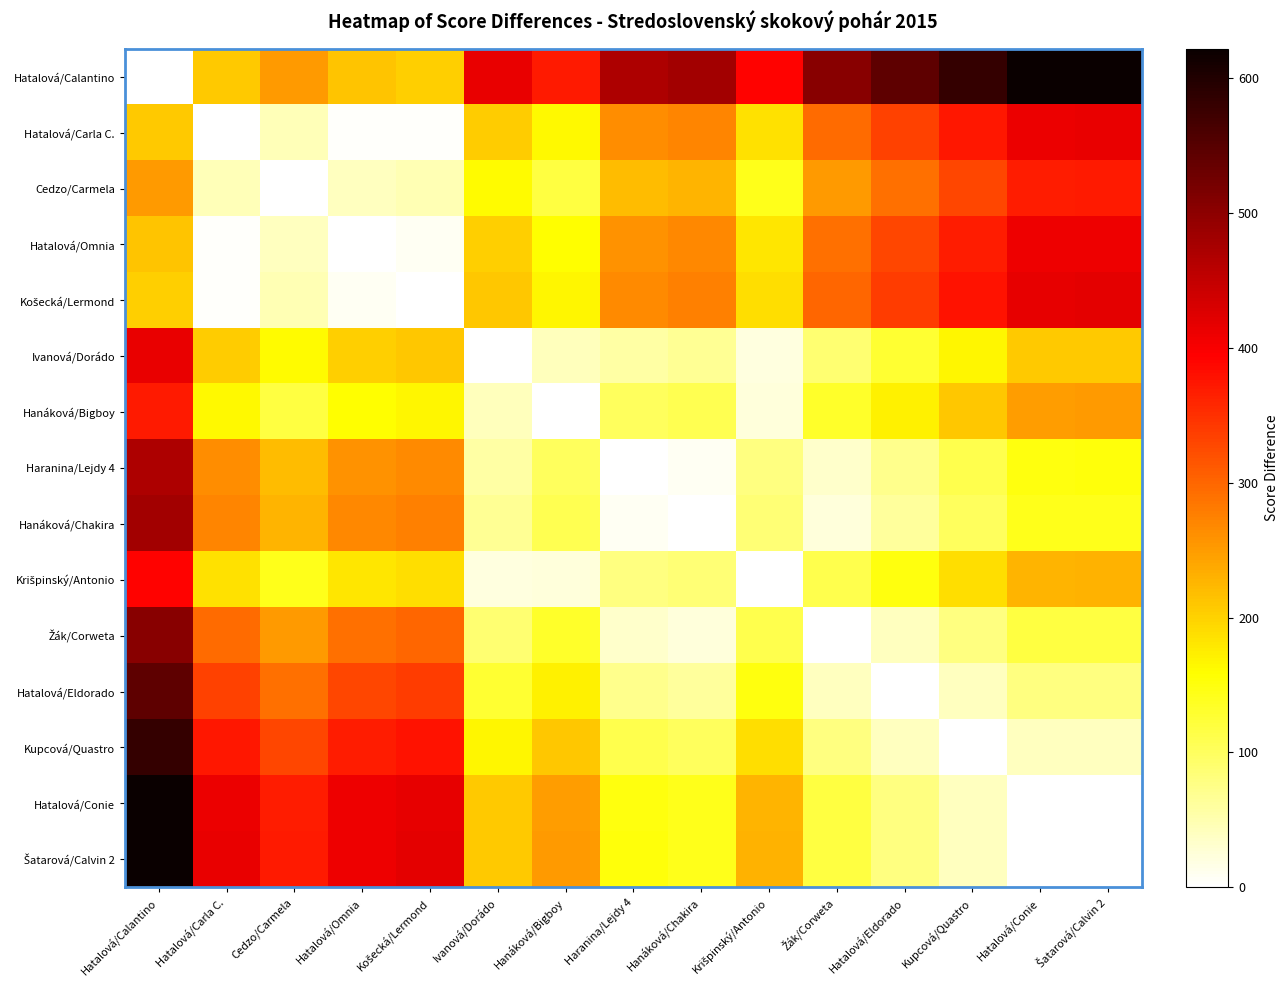

Which series has the largest total across all categories?

Hatalová/Calantino